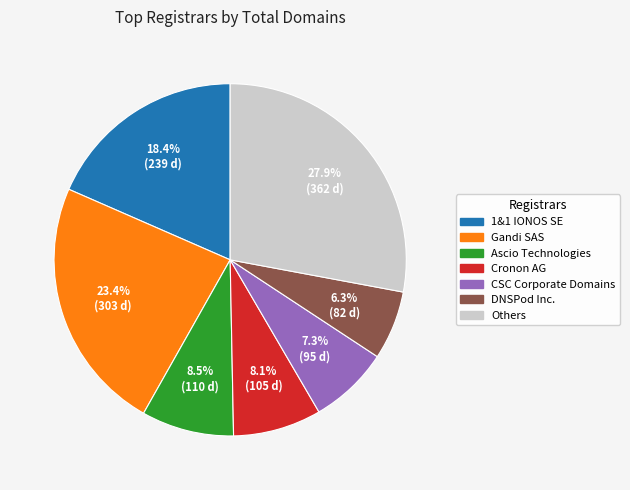

Is there a majority slice in this chart?

No